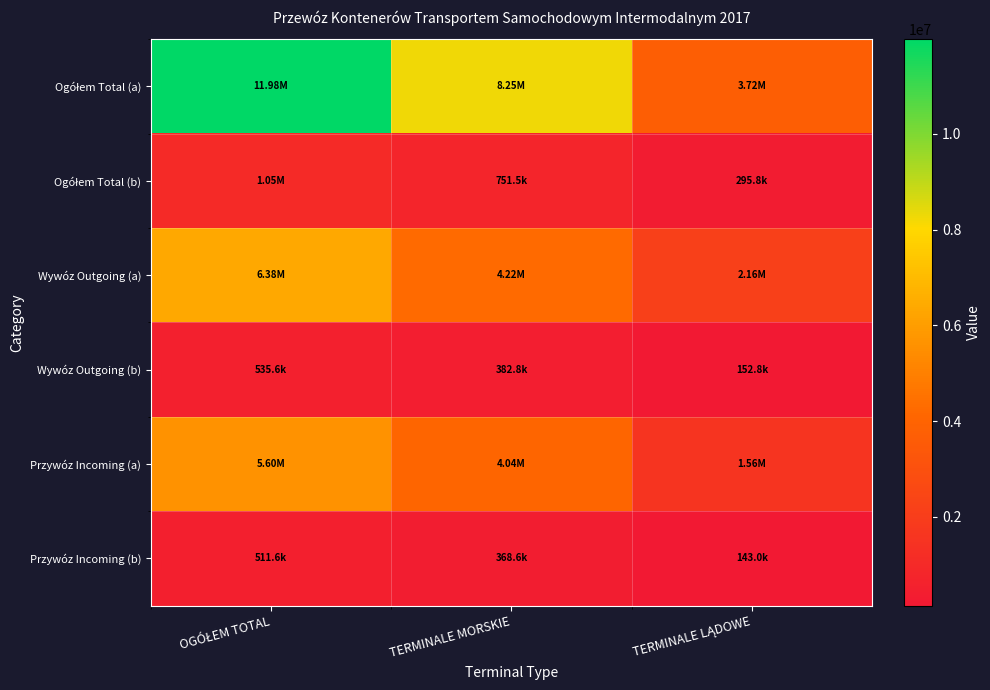

Which series has the largest range (max minus min)?

Ogółem Total (a)